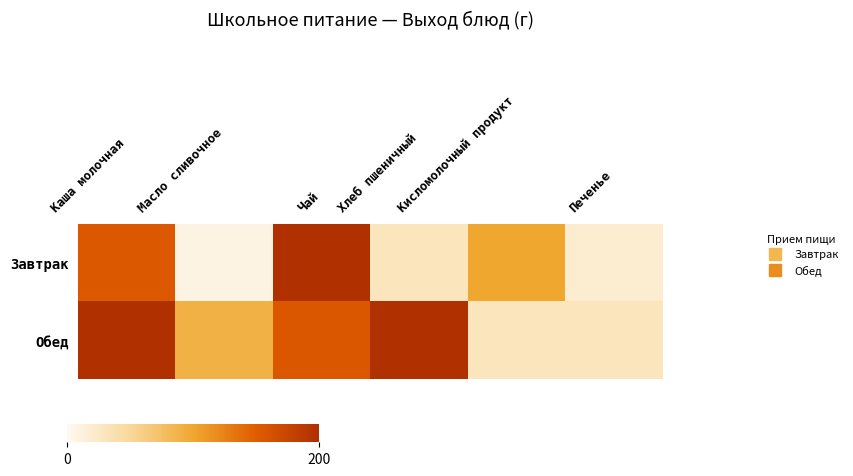

Reading left to right, list all the values displayed in this chart.

Завтрак: Каша молочная=154	Масло сливочное=8	Чай=200	Хлеб пшеничный=30	Кисломолочный продукт=100	Печенье=18
Обед: Каша молочная=200	Масло сливочное=90	Чай=155	Хлеб пшеничный=200	Кисломолочный продукт=30	Печенье=30